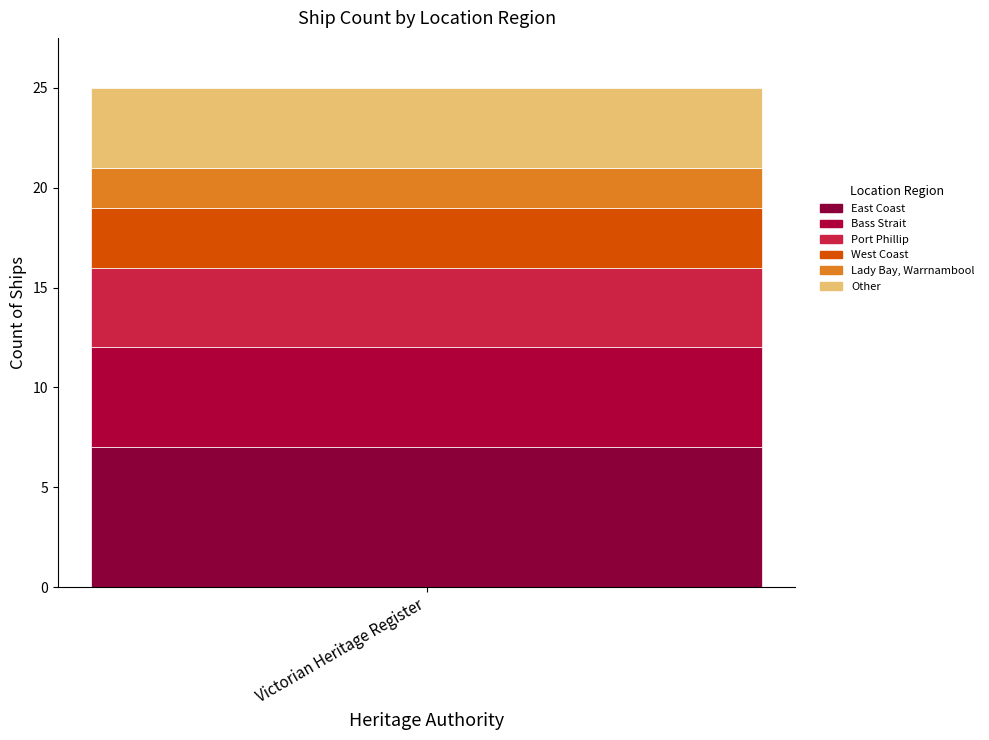

How many data points does each series have?

1